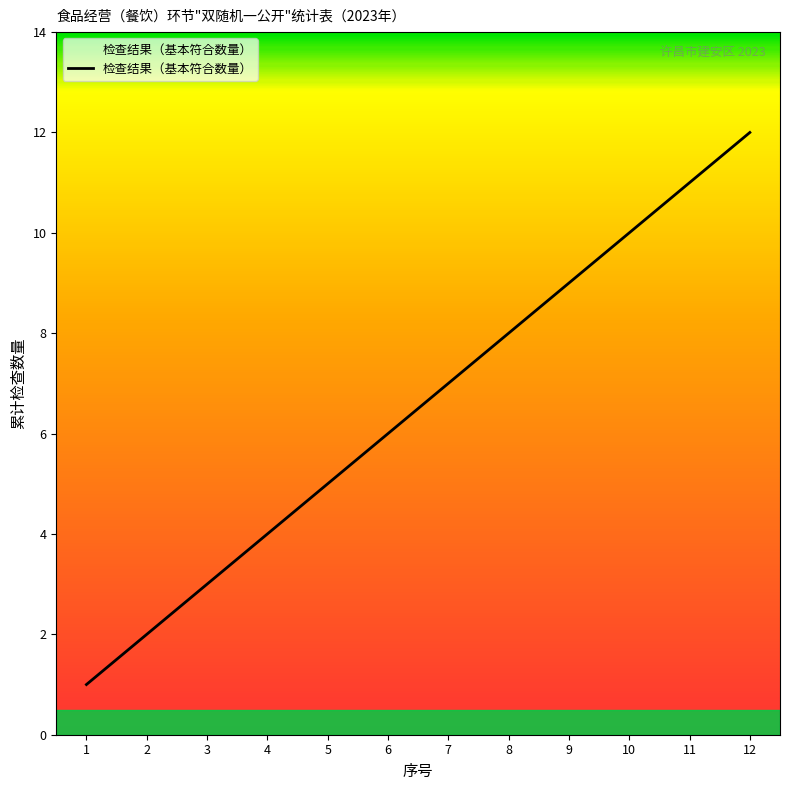

Rank the categories by value from highest to lowest.

12, 11, 10, 9, 8, 7, 6, 5, 4, 3, 2, 1